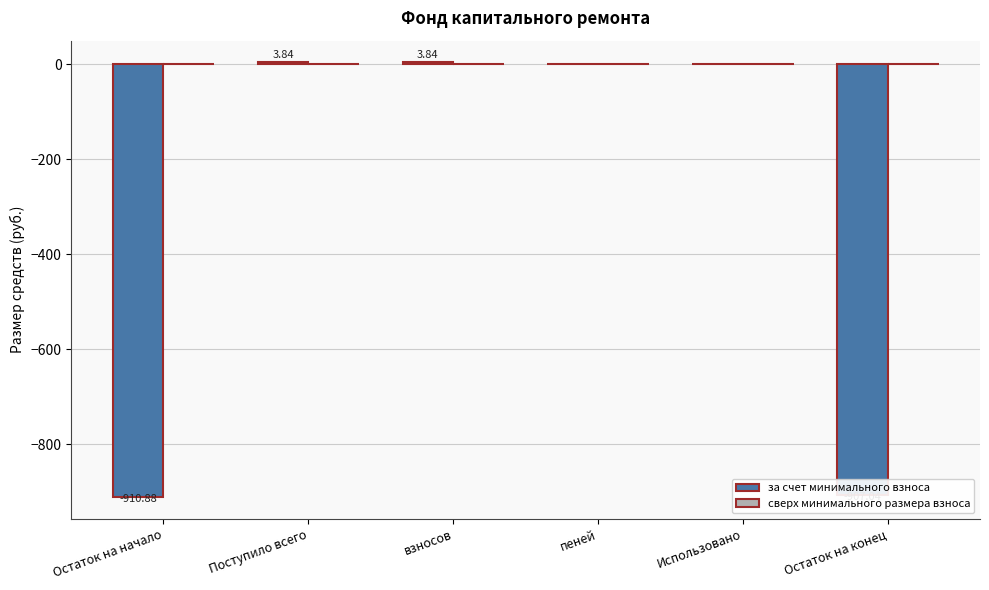

What is the change in value from Остаток на начало to пеней?

+910.9